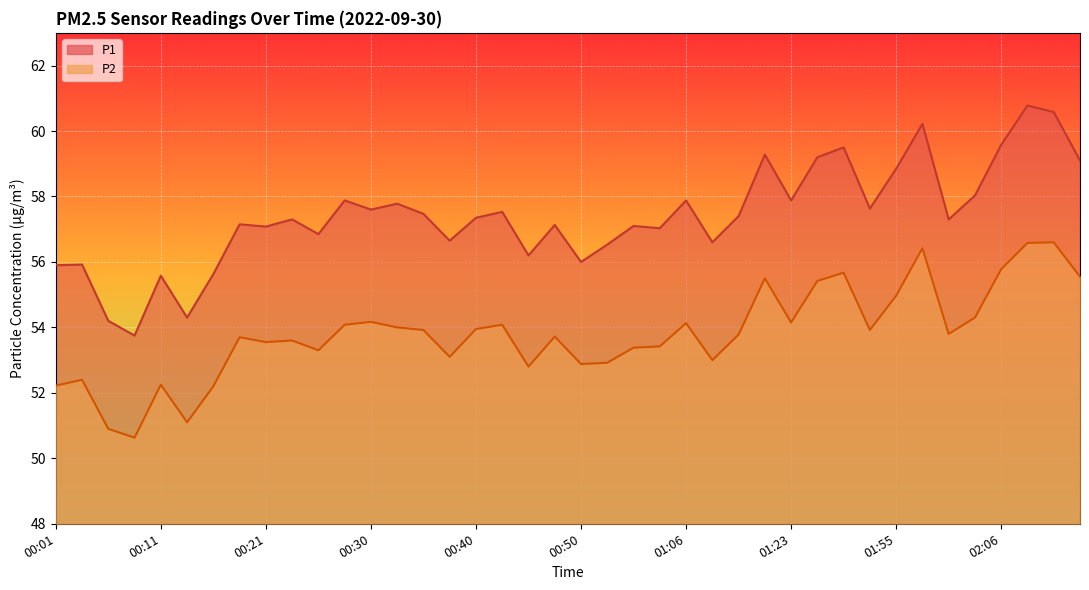

Which has a higher value, 00:13 or 01:03?

01:03